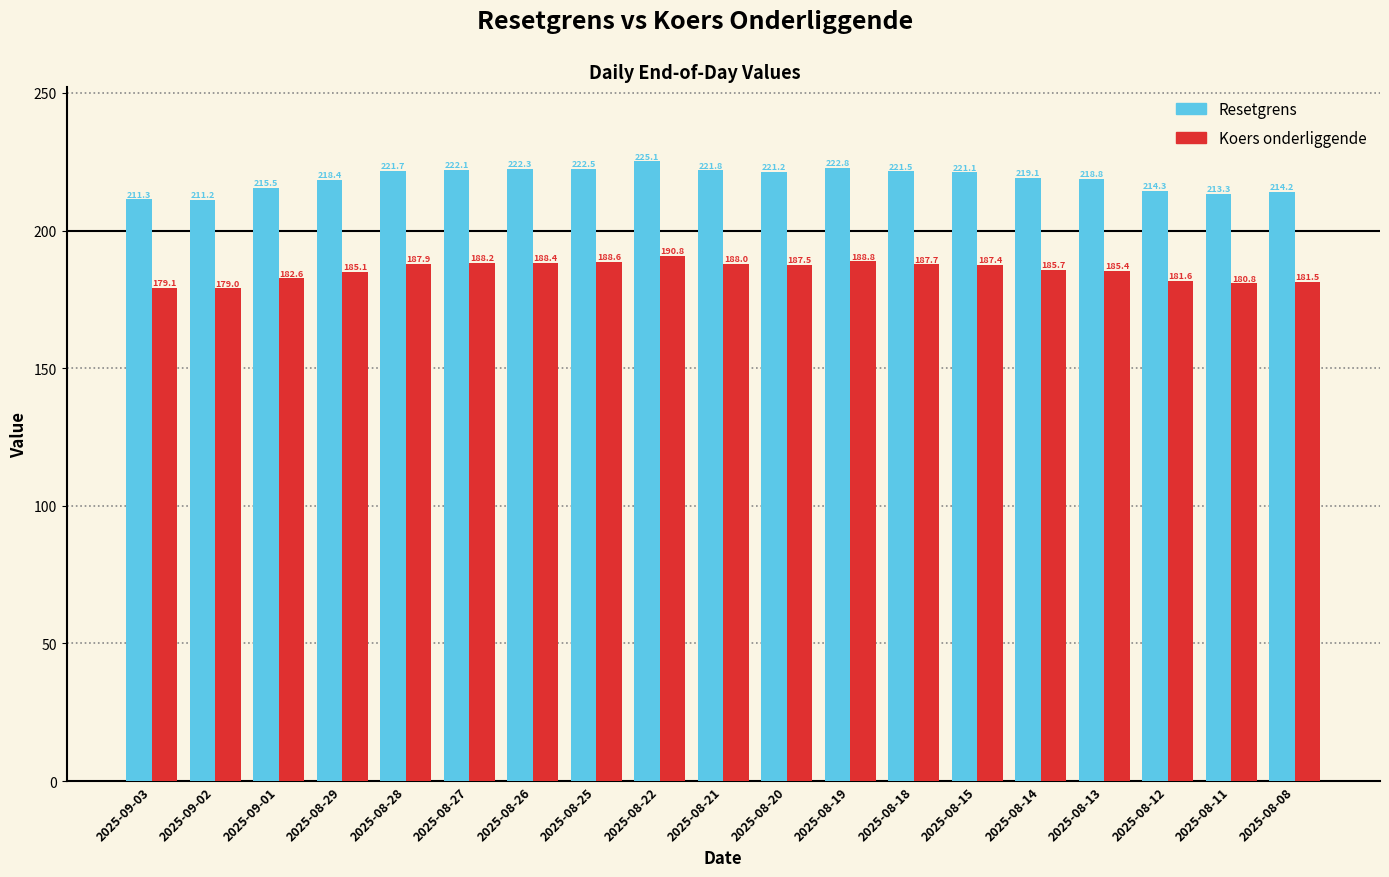

What is the difference between the Koers onderliggende values at 2025-08-21 and 2025-08-26?

0.4